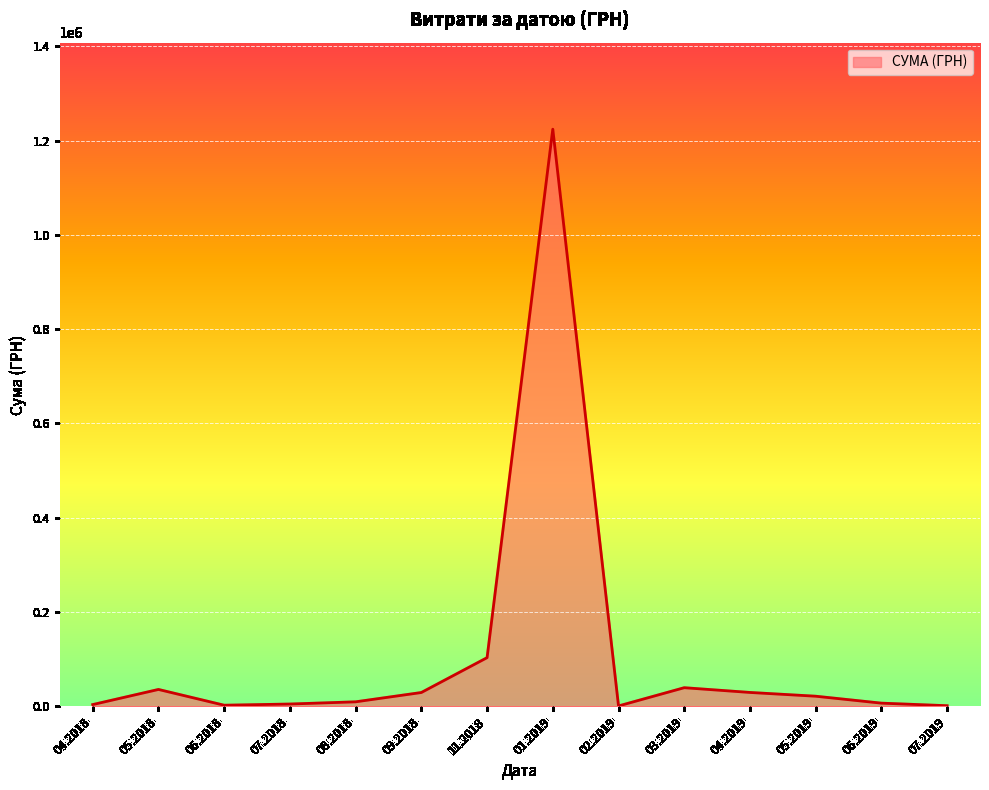

The value at 11.2018 is 103442.8. True or false?

True